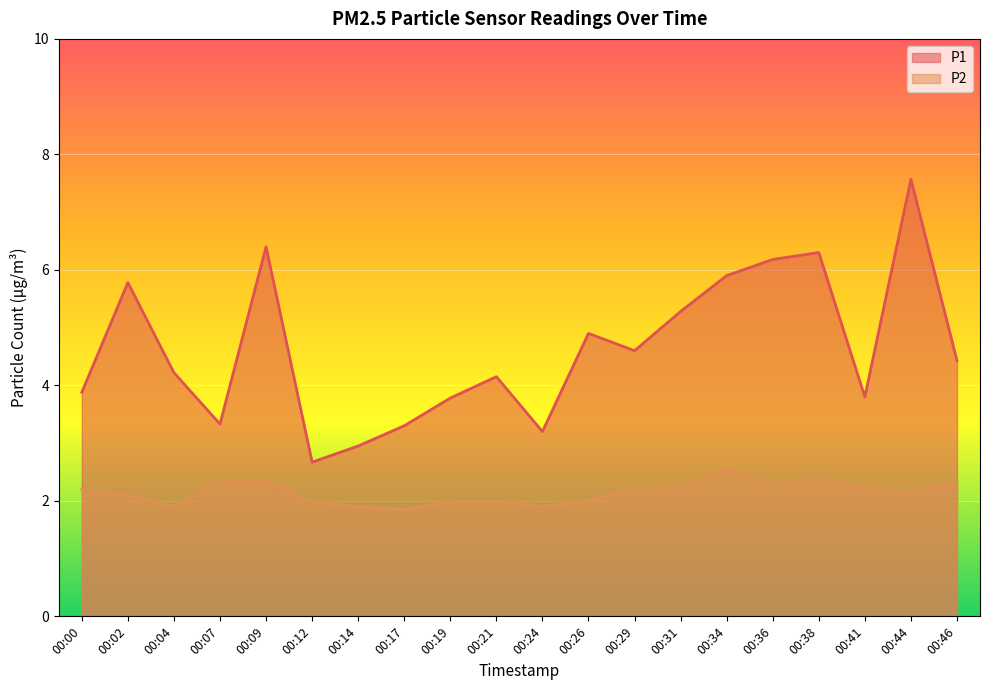

True or false: P1 has a value of 2.5 at 00:00.

False